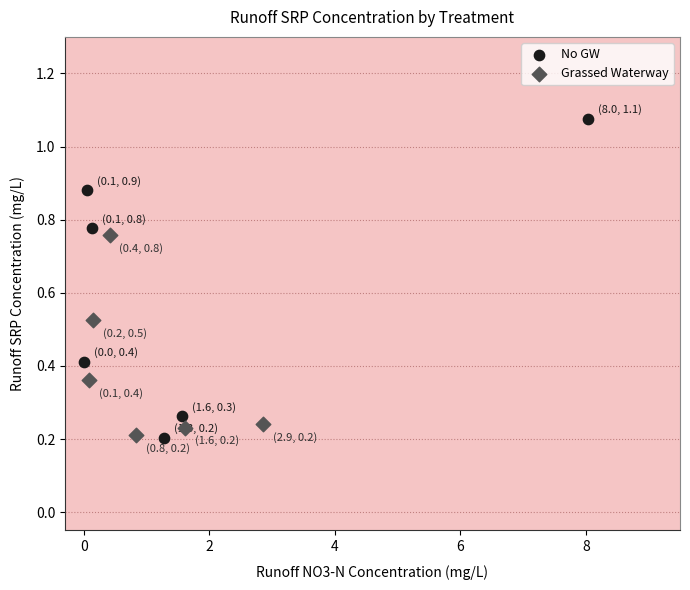

Which series has the widest spread of Y values?

No GW